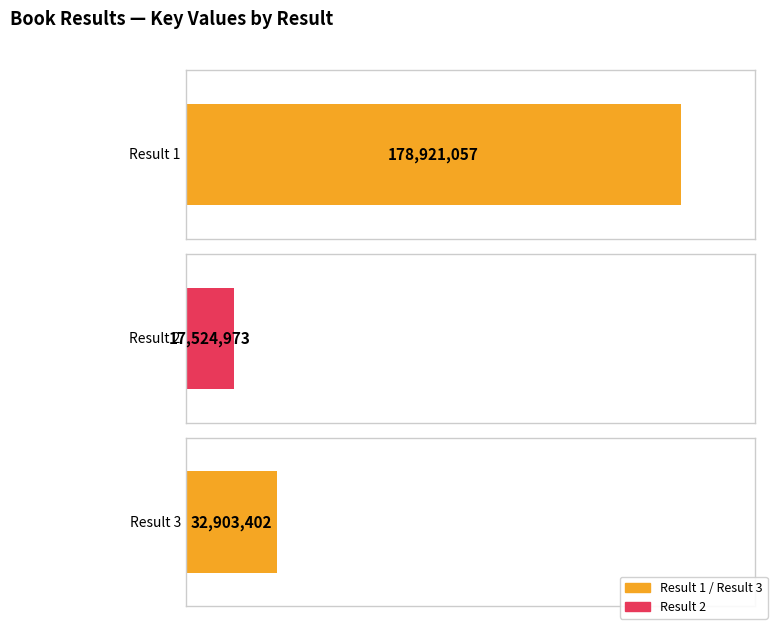

What is the sum of all values?

229349432